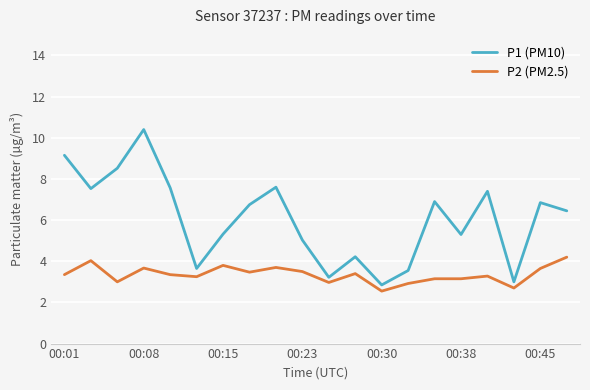

What is the maximum value for P1 (PM10)?

10.4